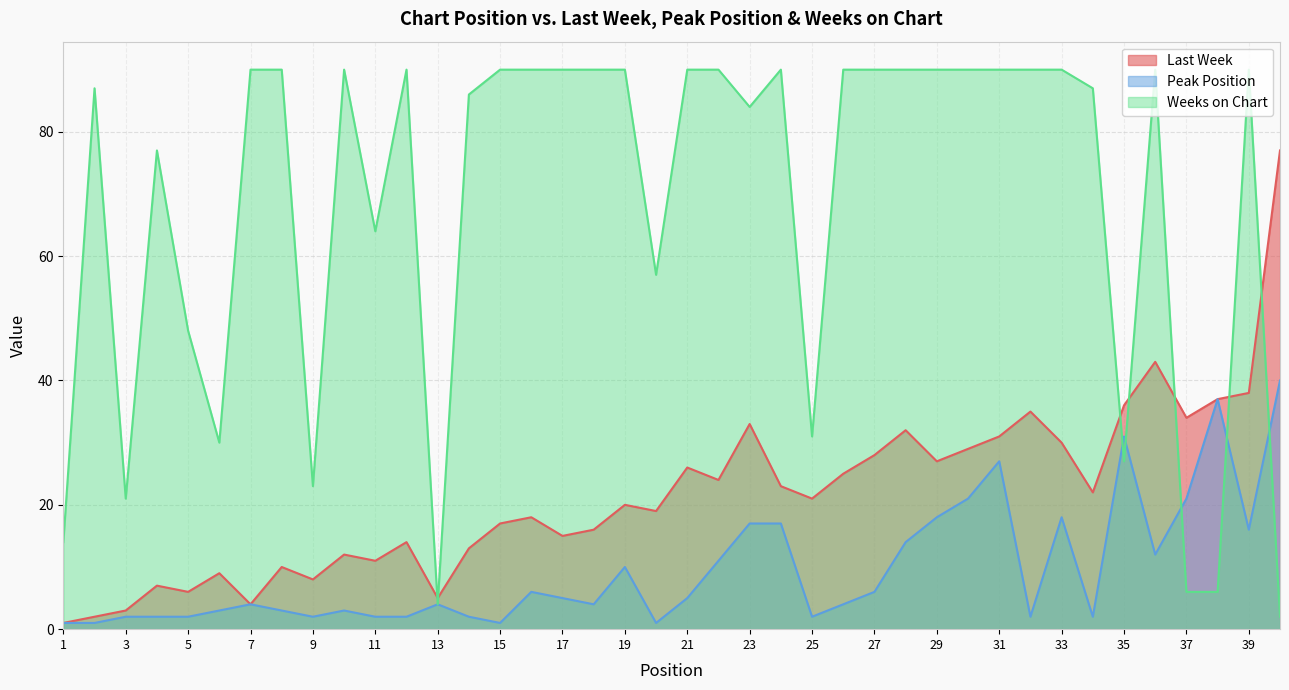

What is the difference between the highest and lowest values at 10?

87